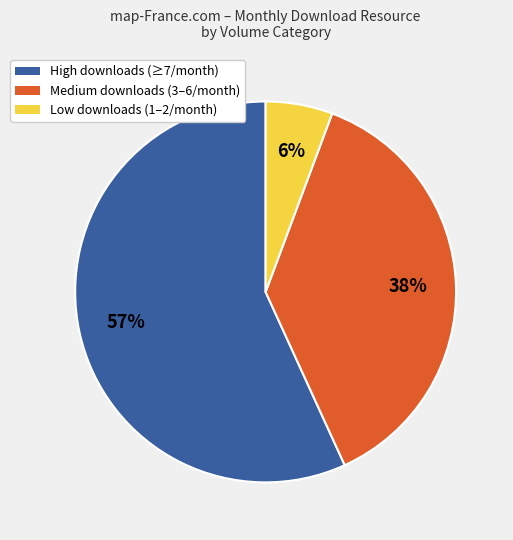

Is there any slice that represents more than half of the pie?

Yes